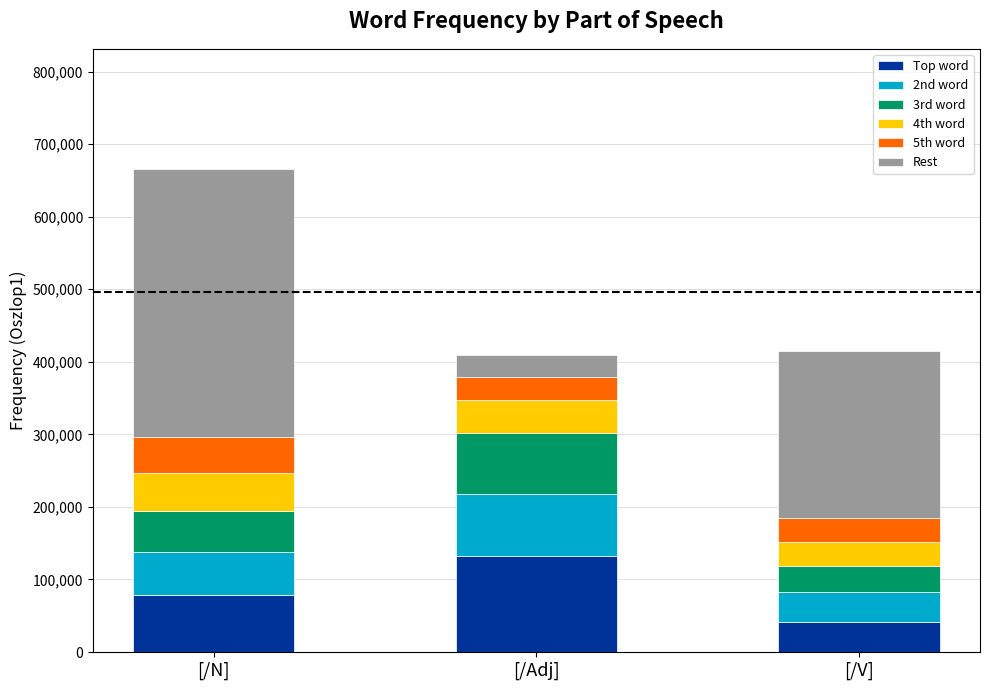

At which category is the sum across all series the highest?

[/N]